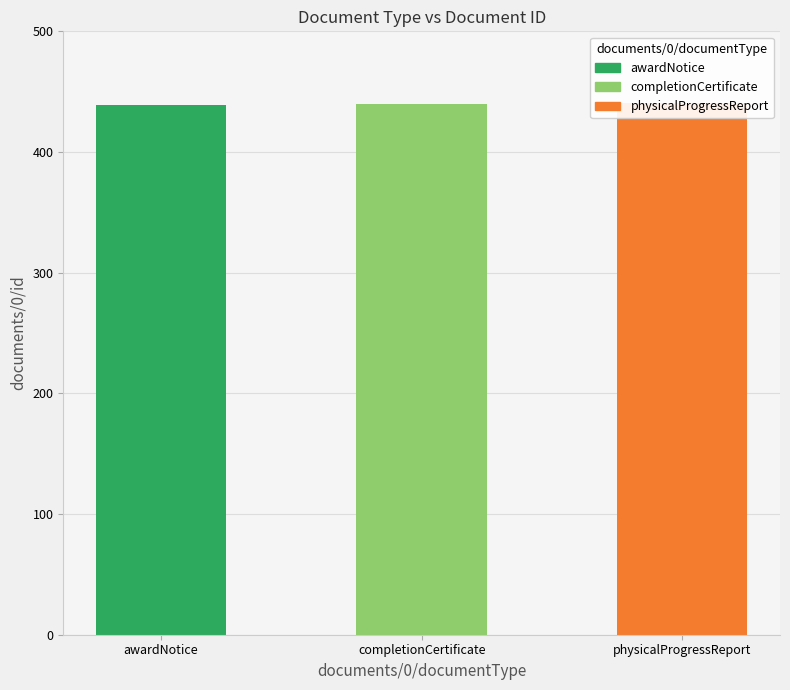

The value at awardNotice is 669. True or false?

False